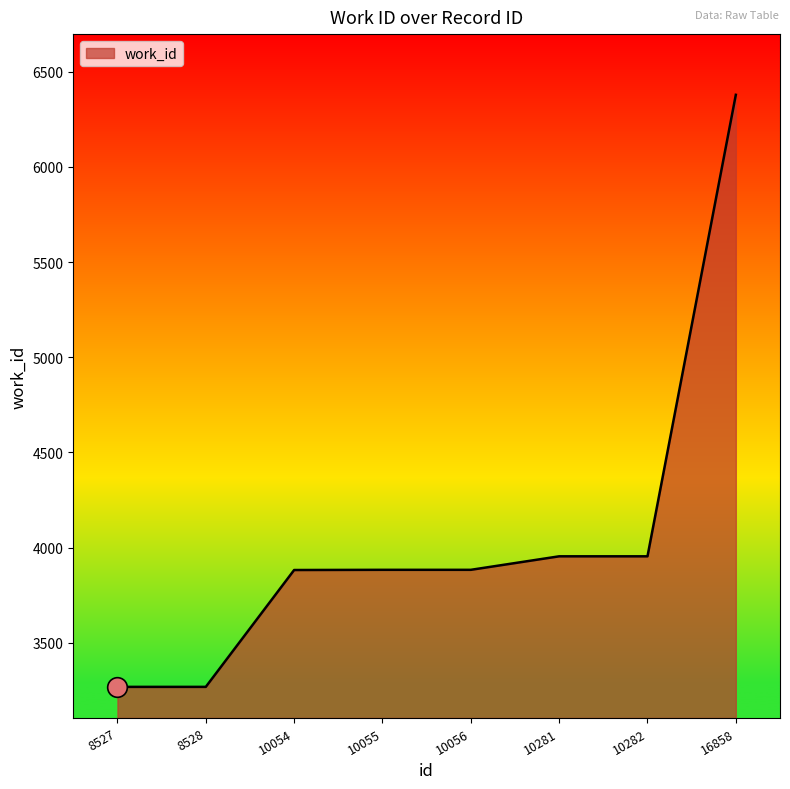

What is the change in value from 8528 to 16858?

+3111